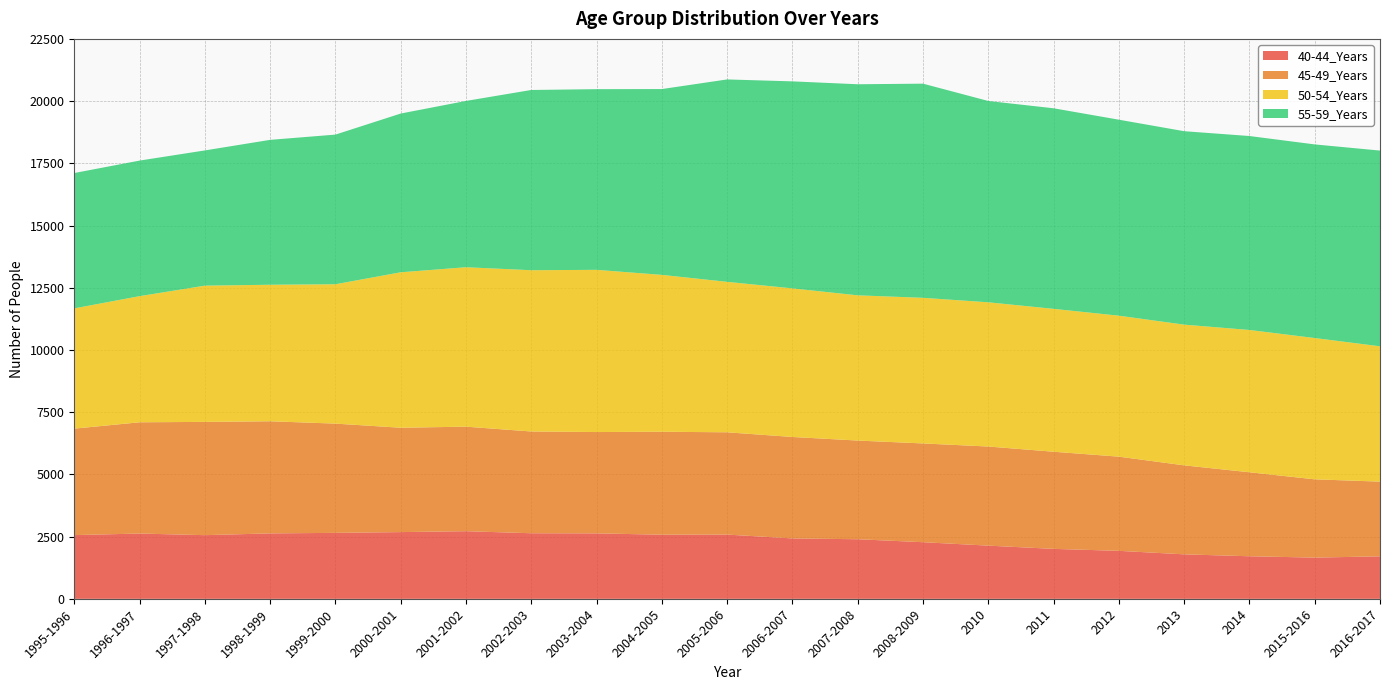

Reading left to right, what are all the values shown in this chart?

40-44_Years: 2561	2624	2559	2630	2651	2682	2718	2636	2631	2577	2582	2428	2395	2276	2138	2008	1929	1788	1711	1657	1708
45-49_Years: 4278	4470	4551	4505	4390	4193	4200	4088	4071	4137	4110	4076	3965	3968	3982	3903	3784	3576	3375	3145	3002
50-54_Years: 4833	5069	5475	5486	5600	6247	6407	6481	6518	6304	6046	5971	5836	5852	5796	5742	5665	5654	5718	5678	5438
55-59_Years: 5438	5447	5433	5822	6013	6378	6682	7242	7260	7466	8133	8318	8481	8605	8089	8059	7875	7773	7793	7780	7864